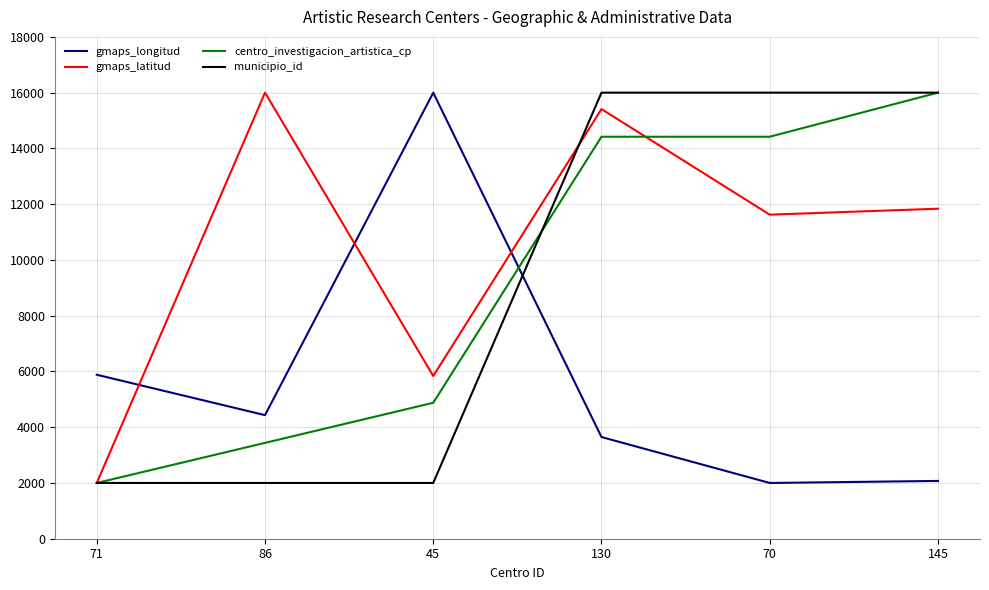

How many series are shown in this chart?

4